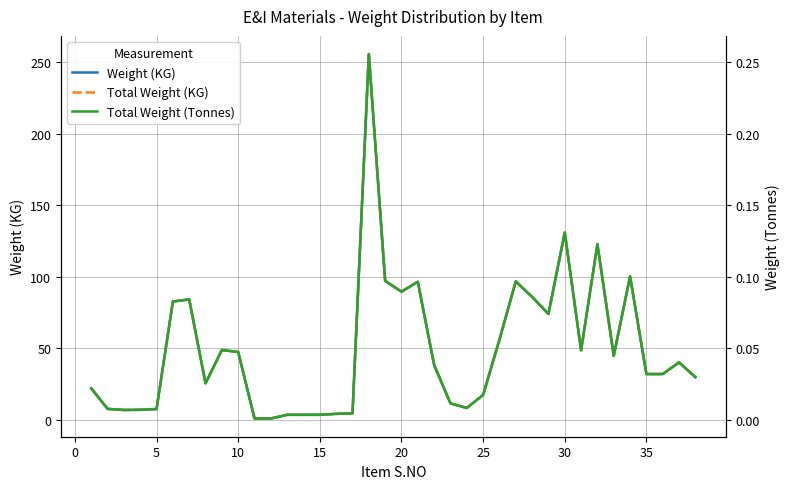

What is the highest value of the Weight (KG) series?

255.6